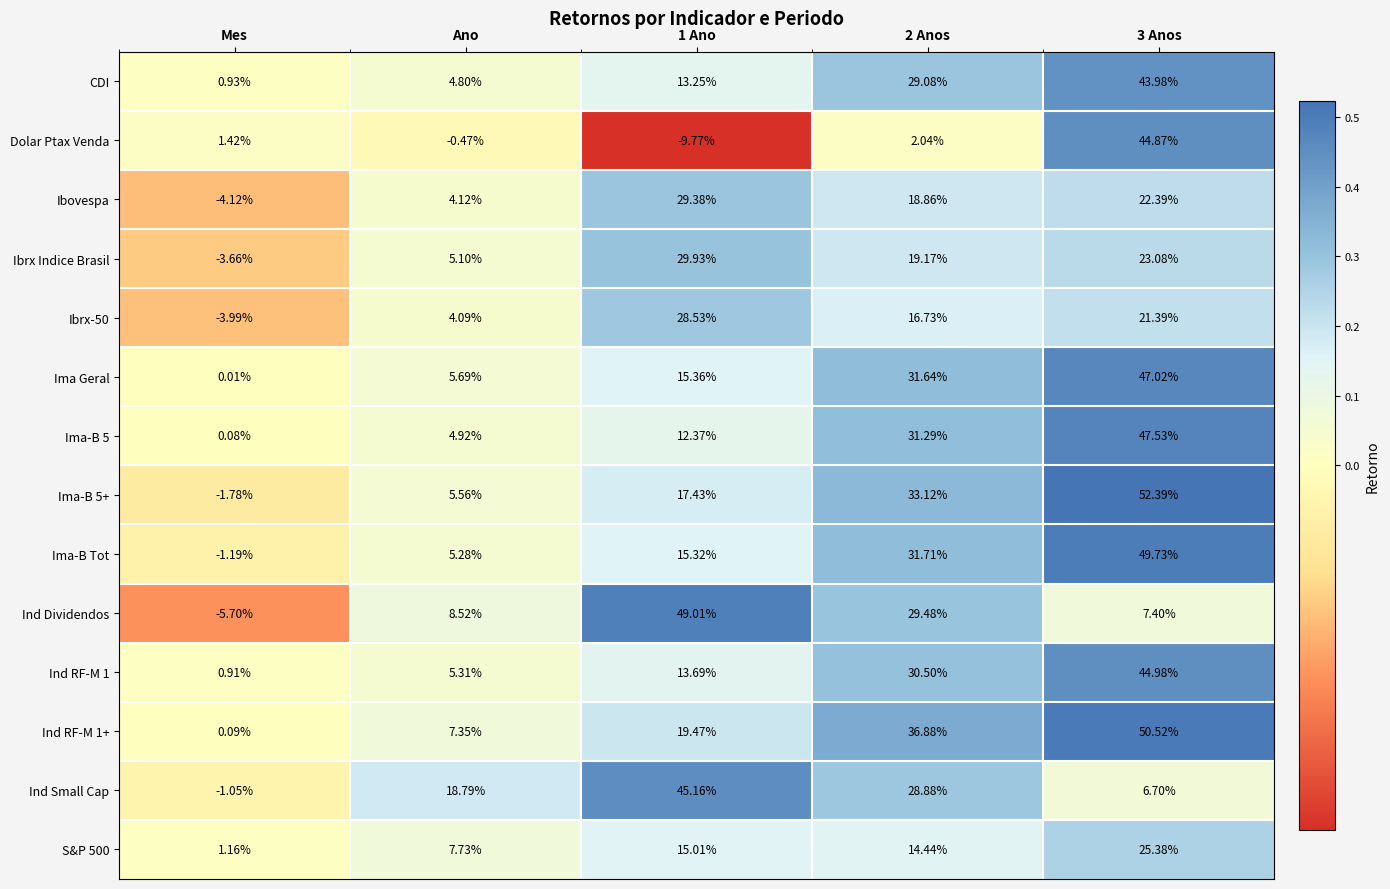

Is the value of Ibrx Indice Brasil at Ano greater than the value of Ibrx-50 at Ano?

Yes